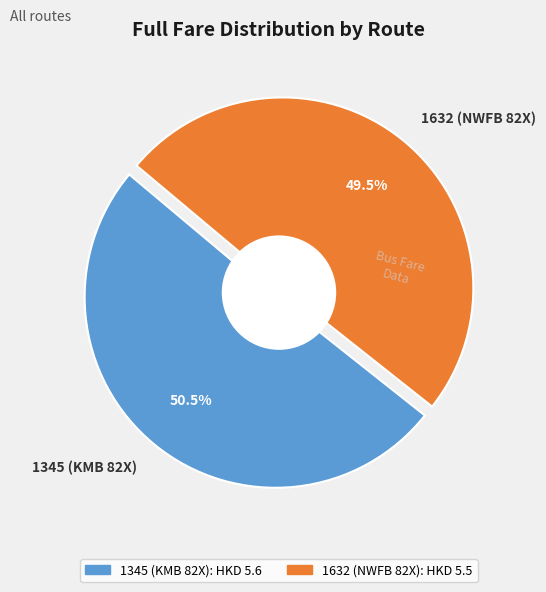

What percentage is NOT represented by 1632 (NWFB 82X)?

50.5%